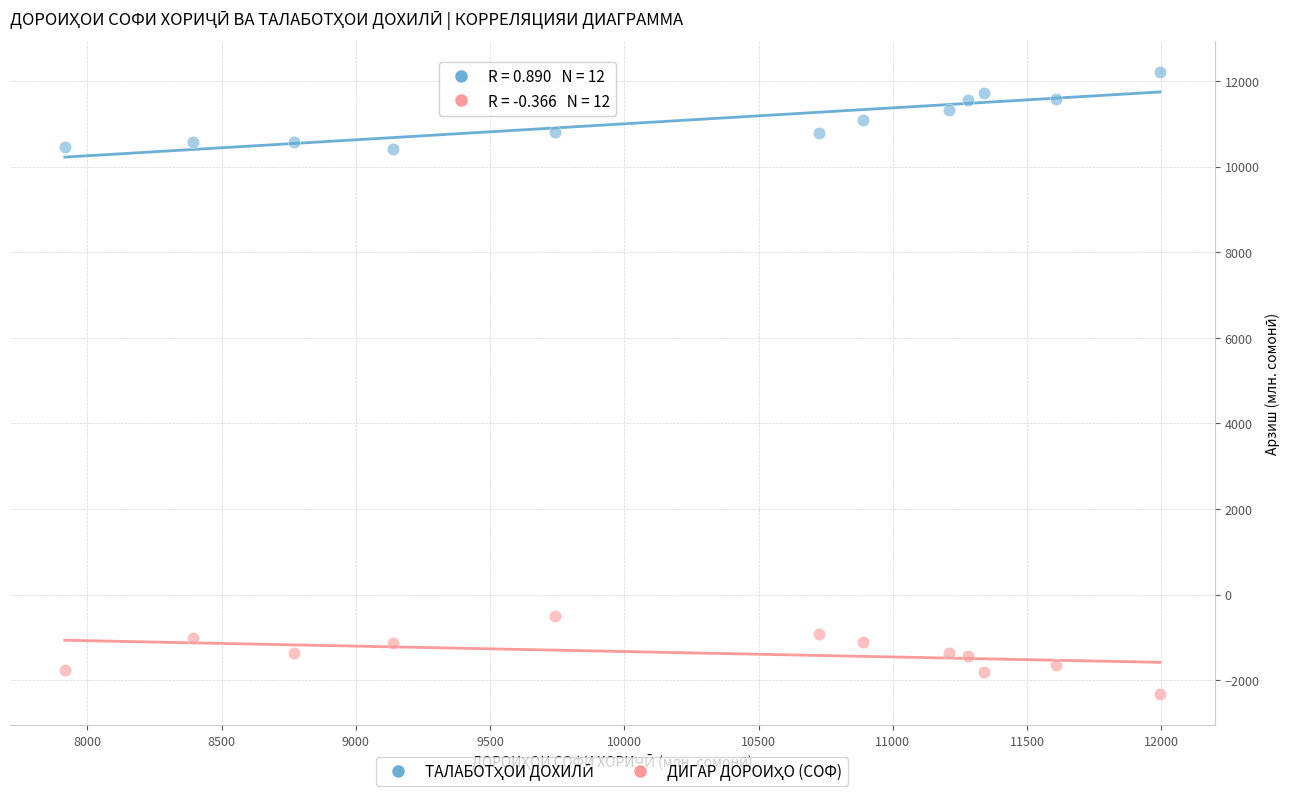

What is the X range (max minus min) for the scatter plot?

4079.0